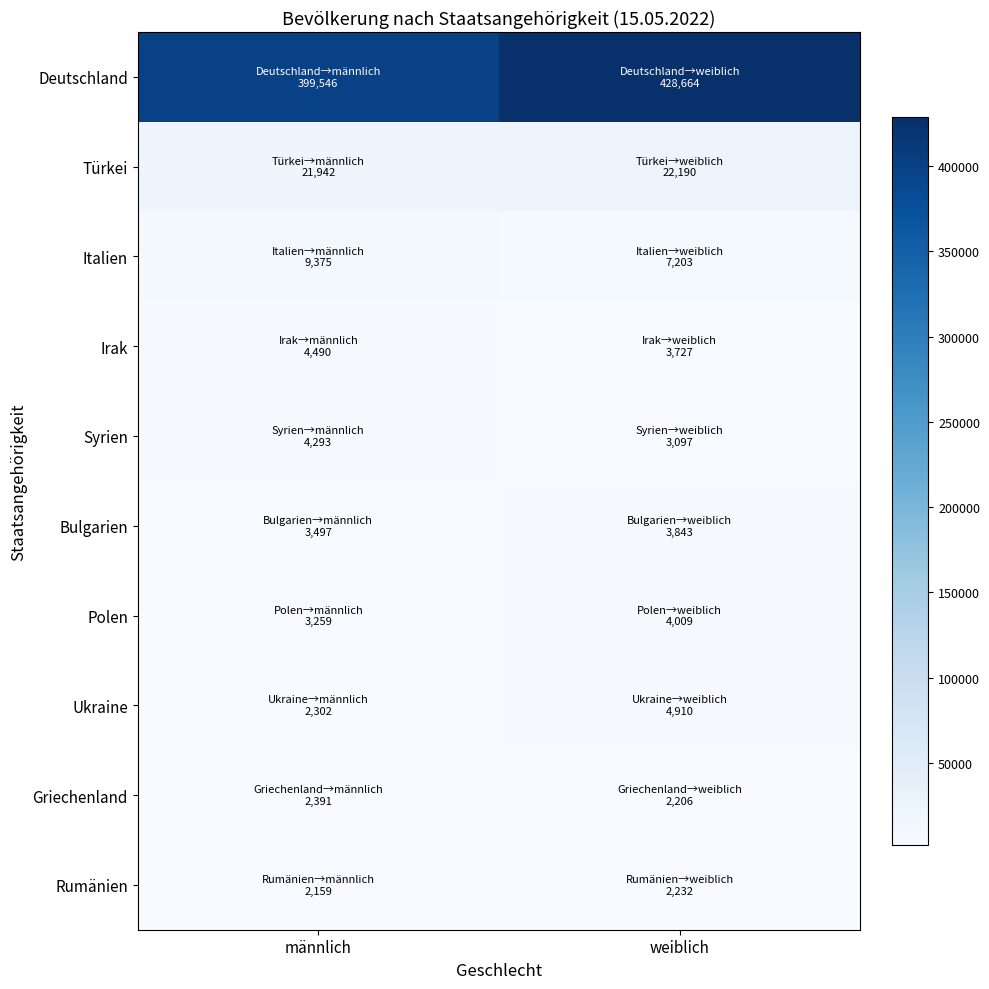

Which series has the largest total across all categories?

Deutschland